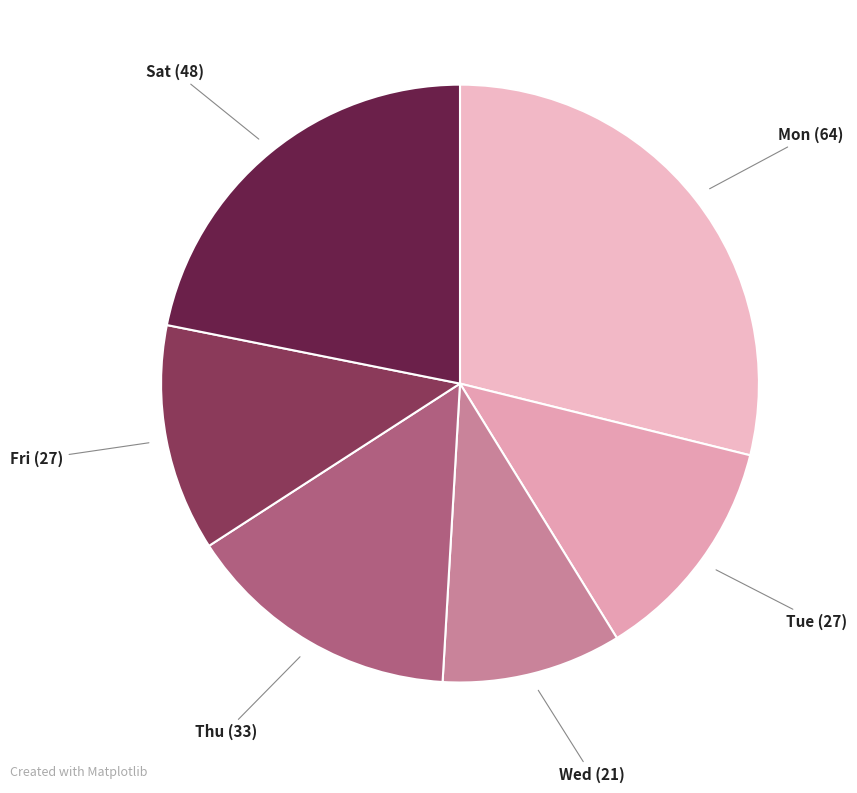

Approximately how many times larger is the value at Mon (64) compared to Tue (27)?

2.3